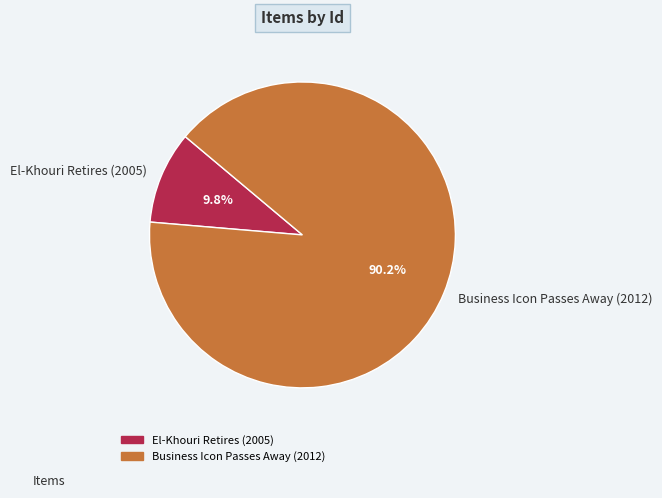

What percentage is the Business Icon Passes Away (2012) slice, to the nearest percent?

90%